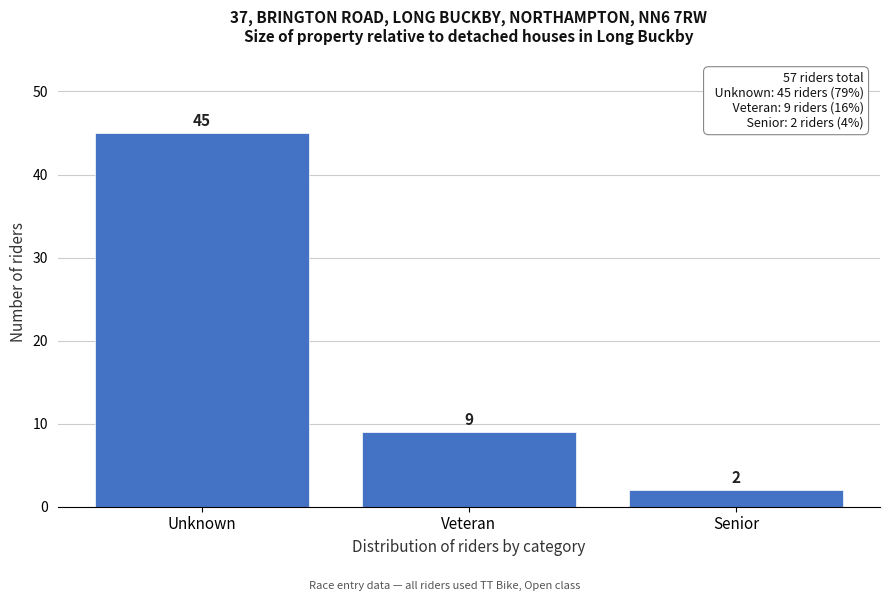

Reading left to right, list all the values displayed in this chart.

45	9	2